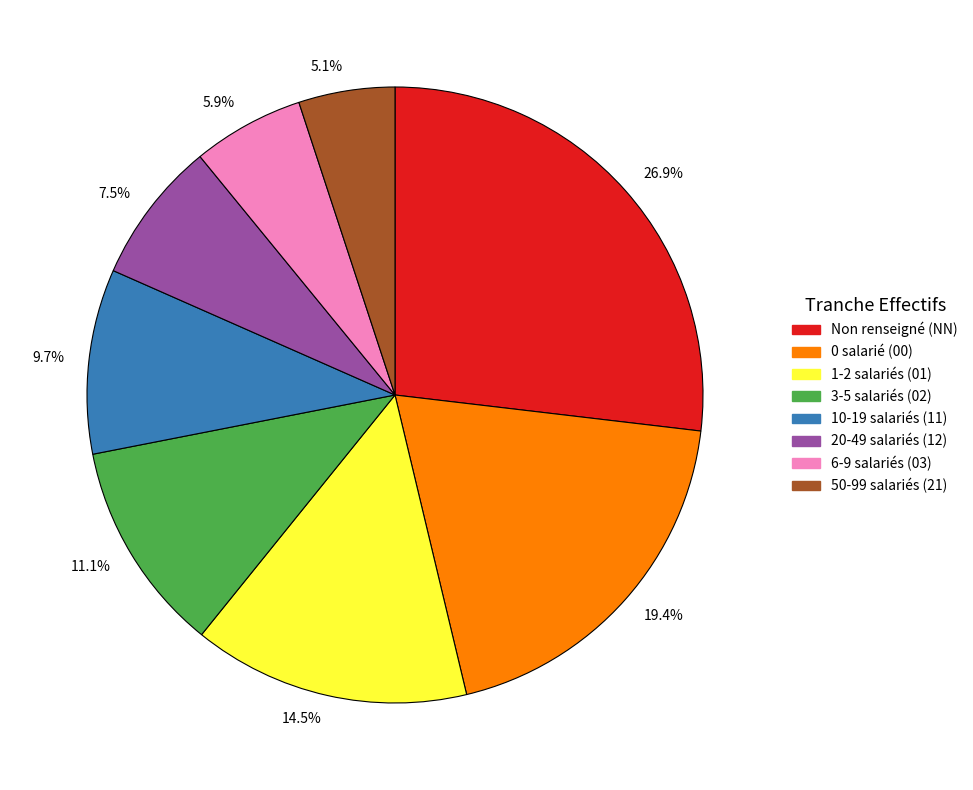

Count the number of slices in the pie.

8